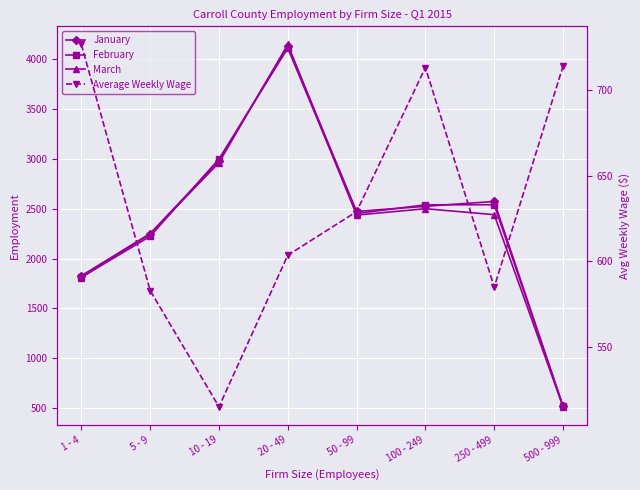

What value does the Average Weekly Wage series have at 1 - 4?

726.6